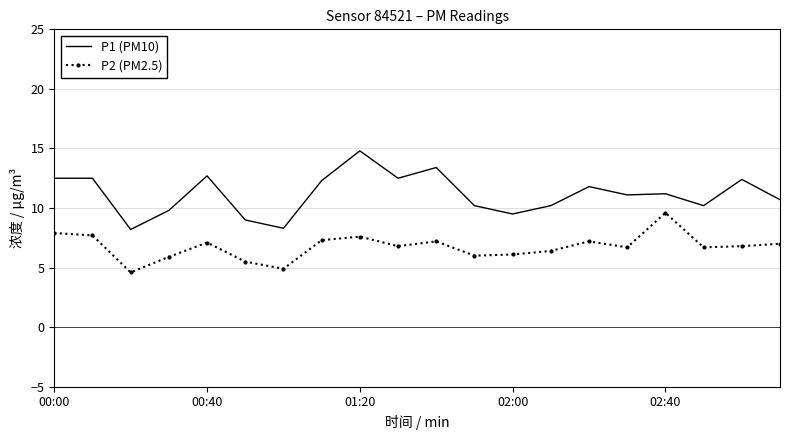

Which series has the widest spread of values?

P1 (PM10)